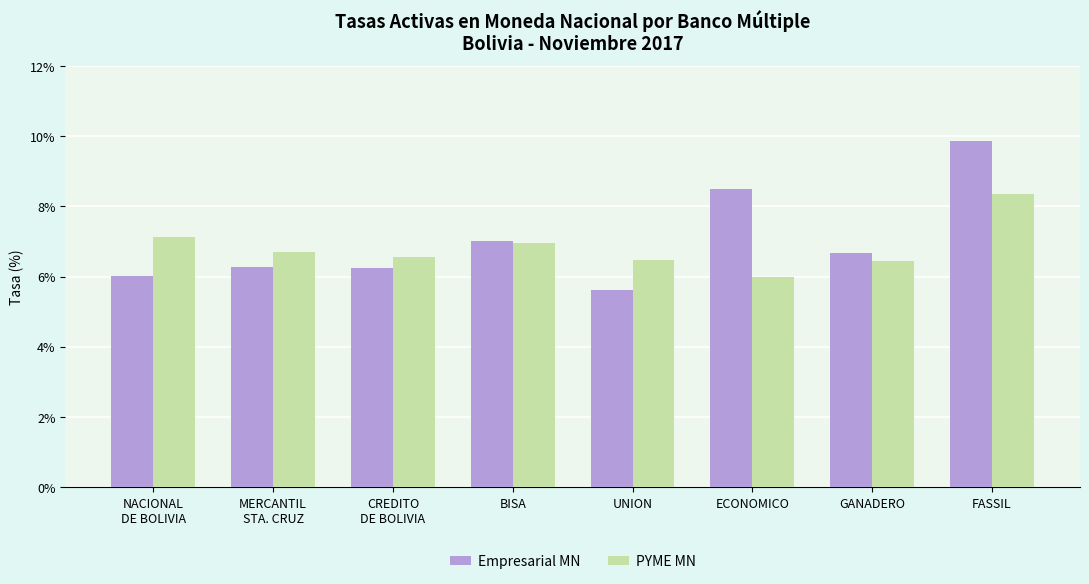

What position from the right is FASSIL?

1